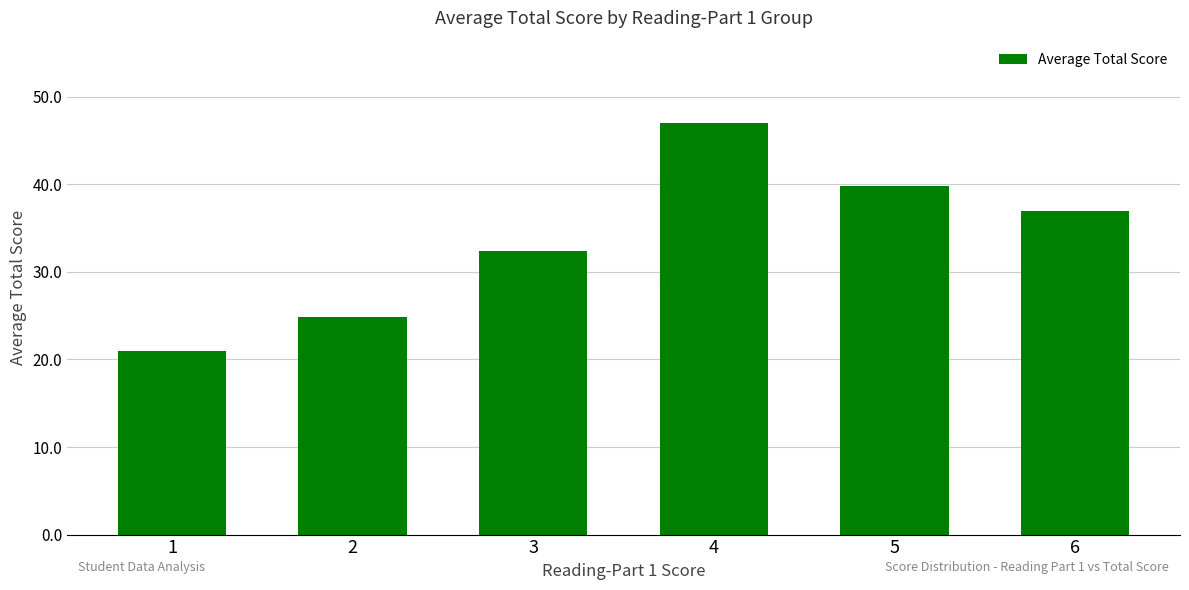

How many bars are there in total?

6